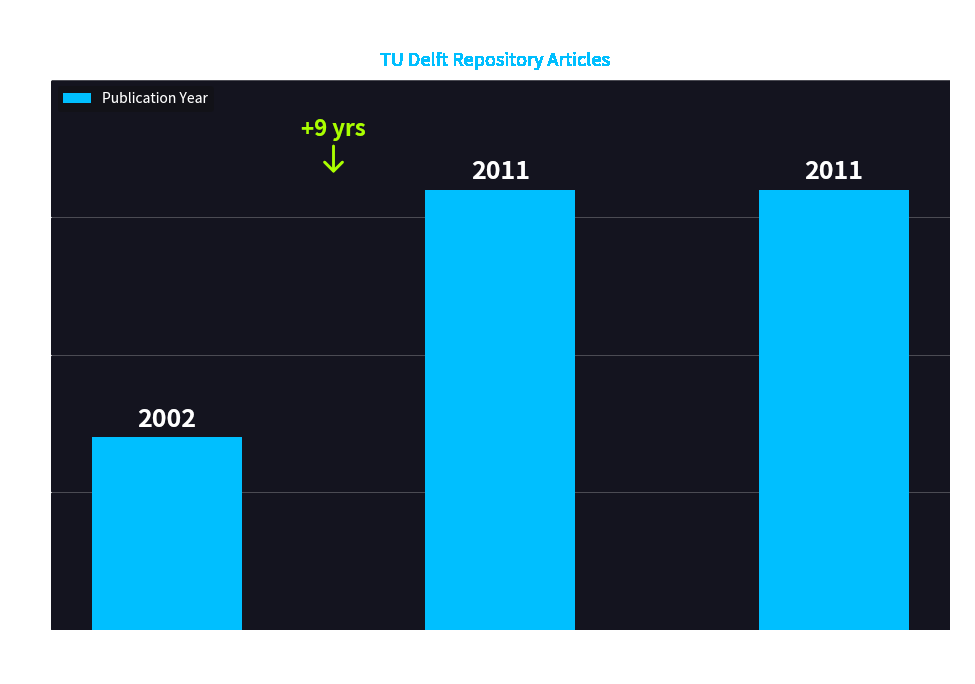

True or false: the data shows 904 at Electrical Engineering
& Mathematics.

False